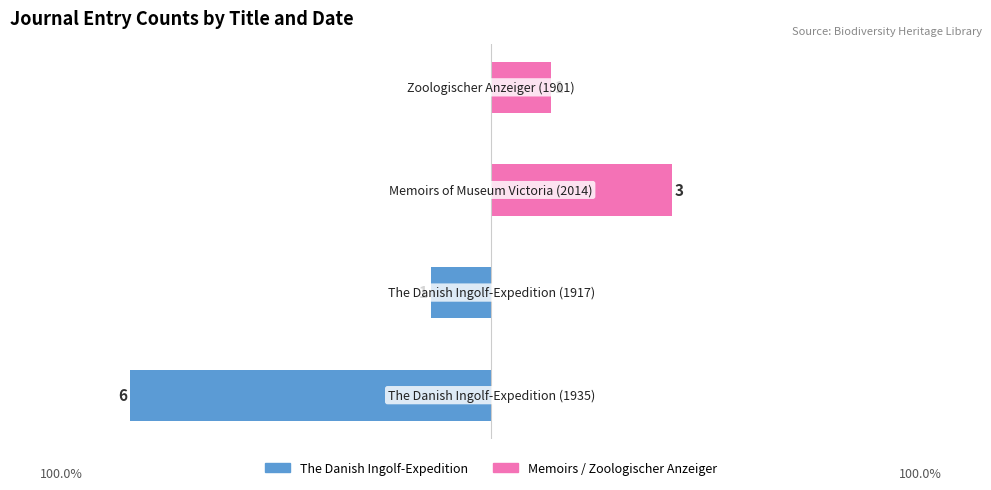

Read the Memoirs / Zoologischer Anzeiger value at 3.

1